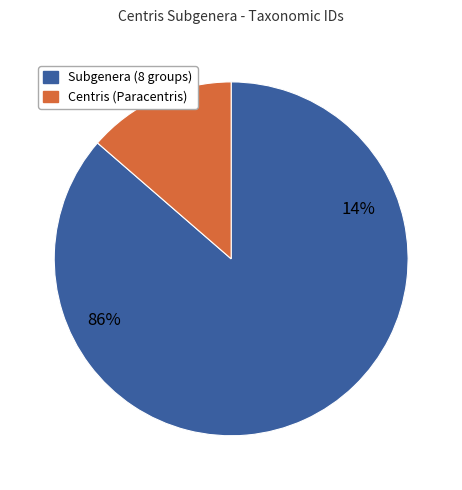

The Centris (Paracentris) slice represents 5% of the pie. True or false?

False